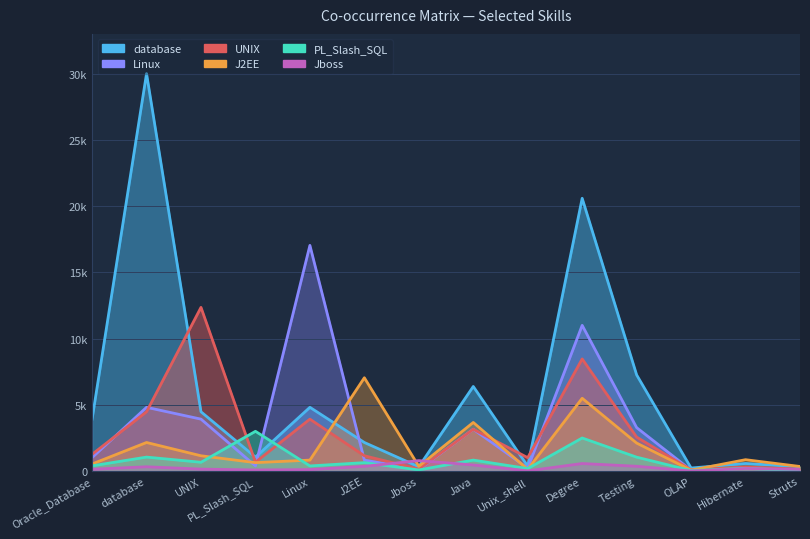

True or false: UNIX has more than 1 points higher than both neighbors.

True